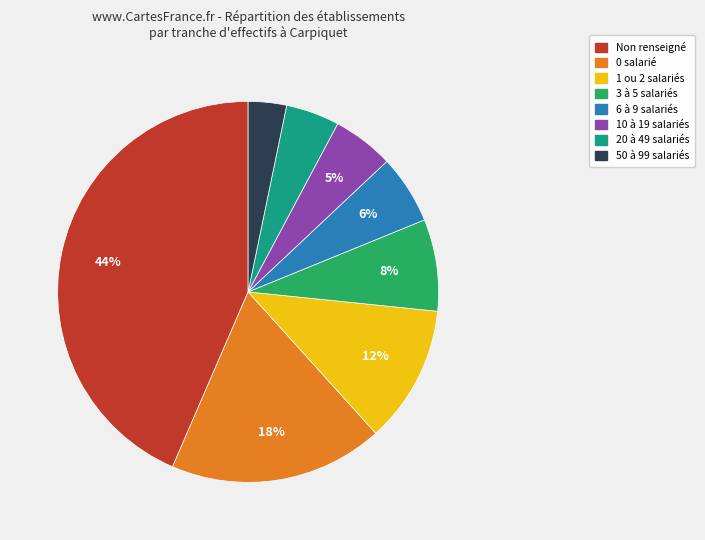

To the nearest percent, what is the average slice percentage?

12%